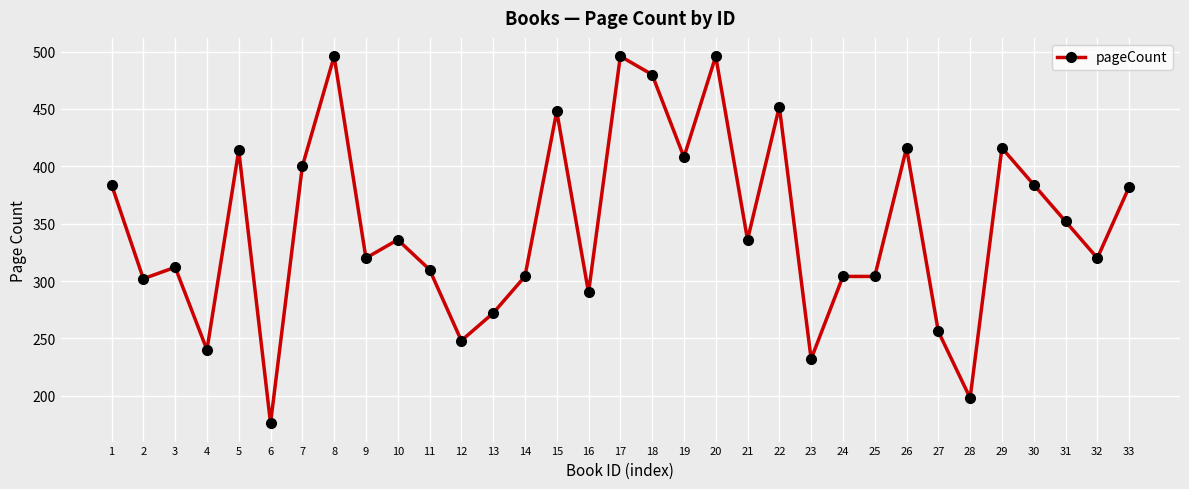

Where is the first local minimum?

2